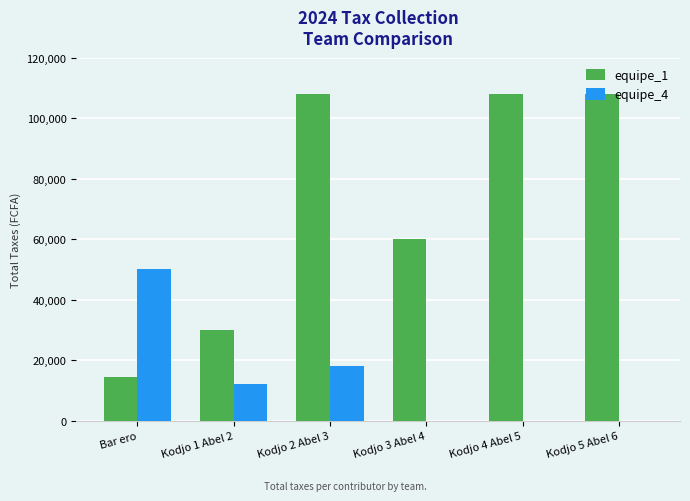

The equipe_4 series shows 34830 at Kodjo 4 Abel 5. True or false?

False